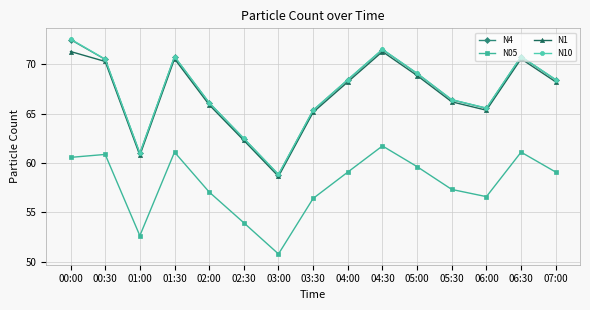

What is the smallest value displayed?

50.8